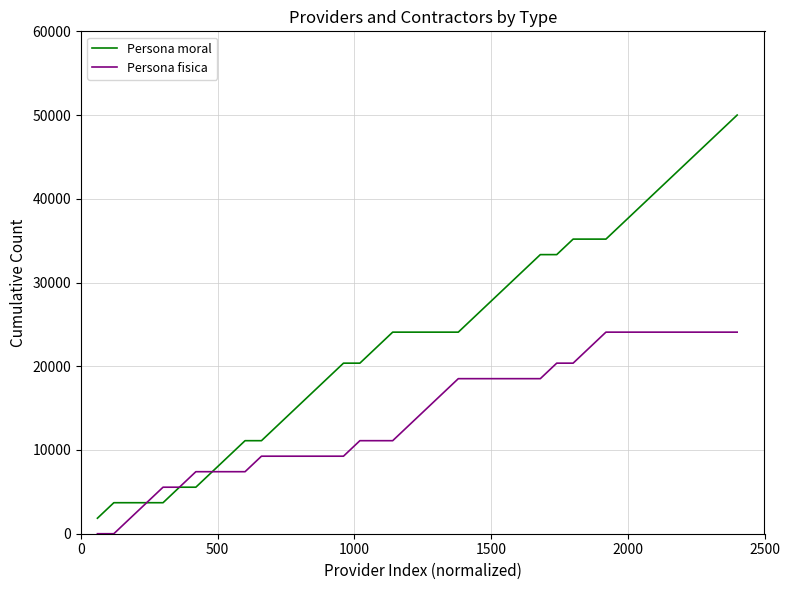

What is the minimum value for Persona moral?

1851.9